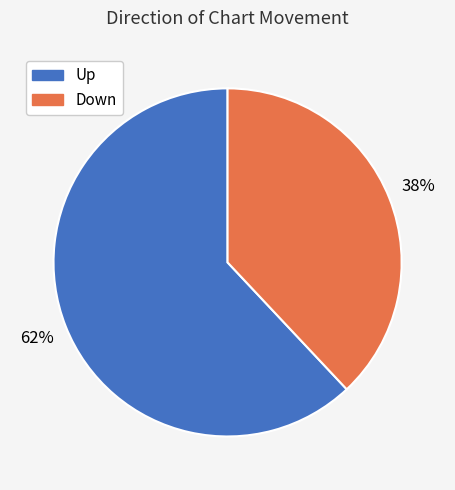

How many segments does this pie chart have?

2